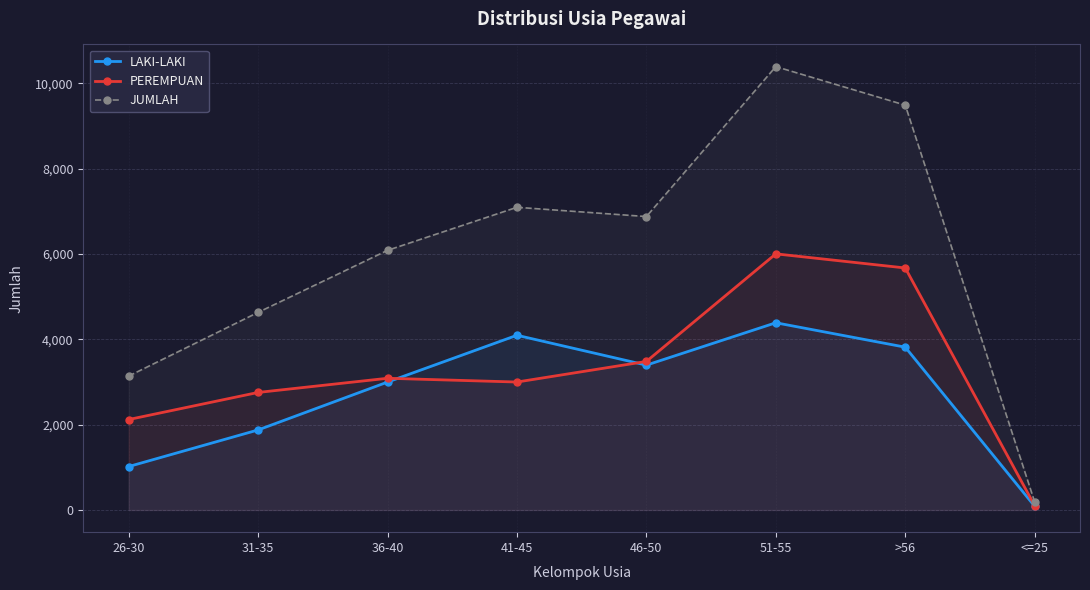

Which series has the largest range (max minus min)?

JUMLAH